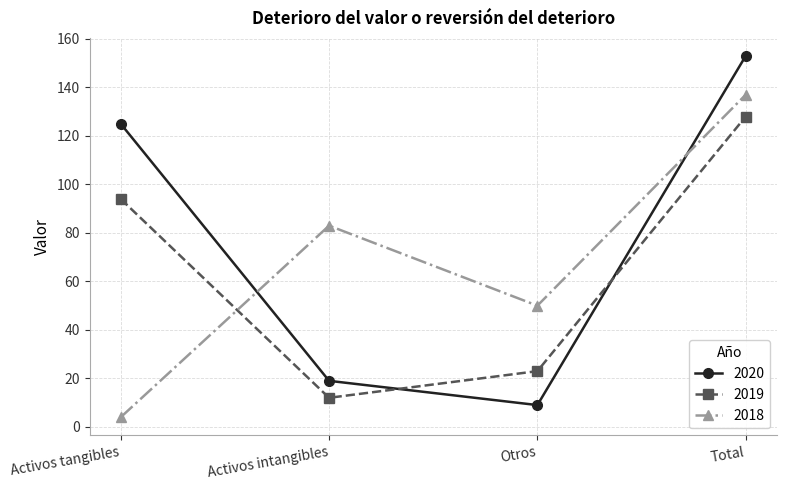

What are all the series names shown in the legend?

2020, 2019, 2018